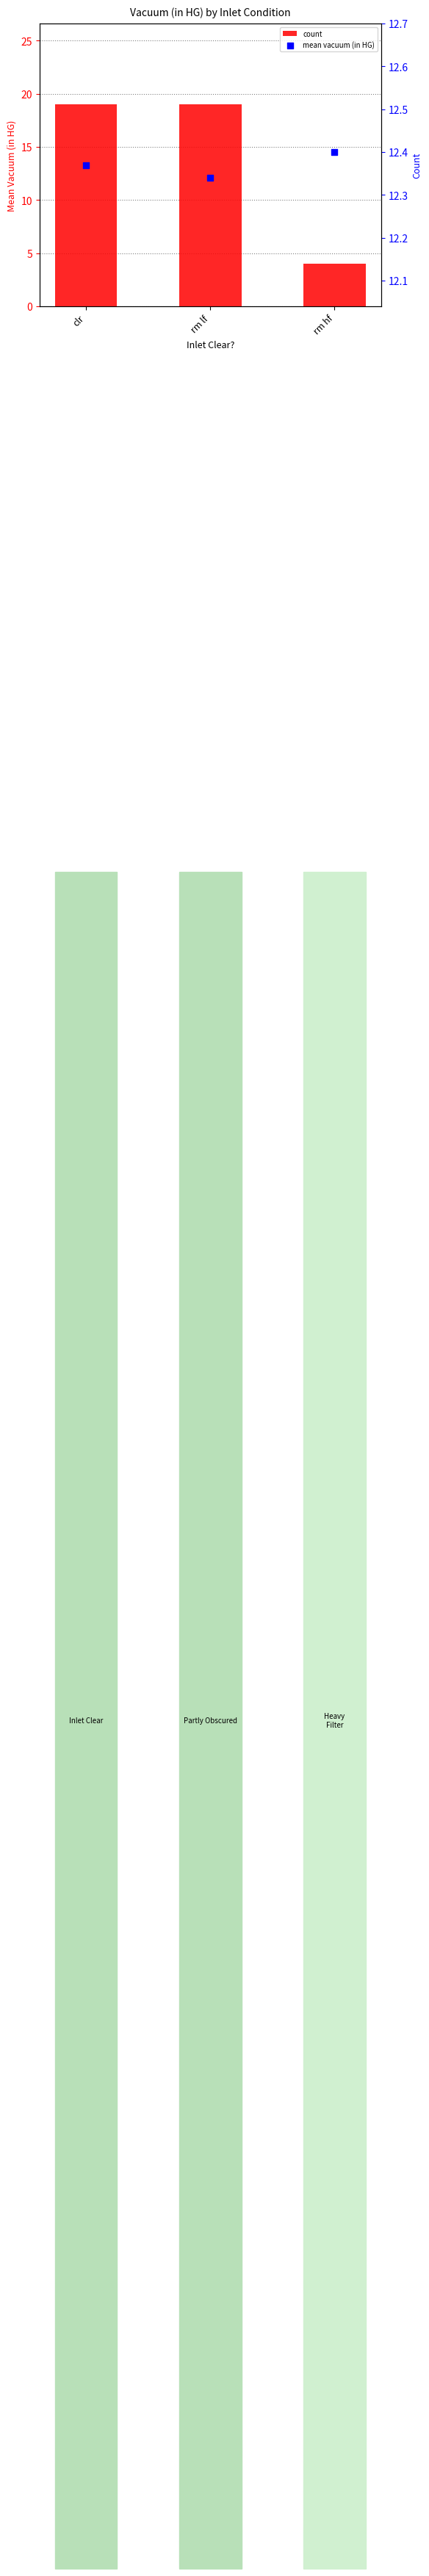

Which series has the largest total across all categories?

count